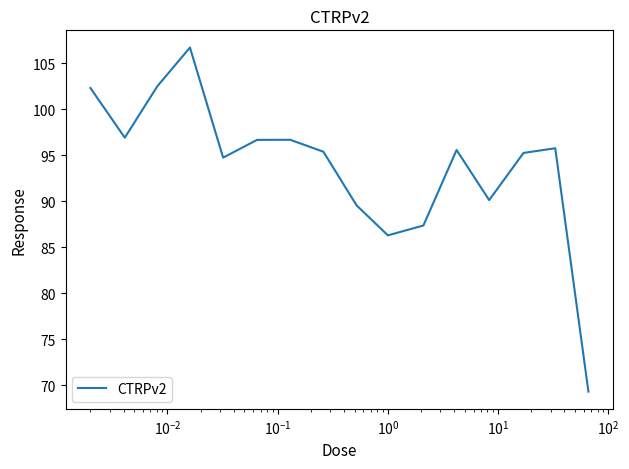

What is the difference between the maximum and minimum values?

37.4